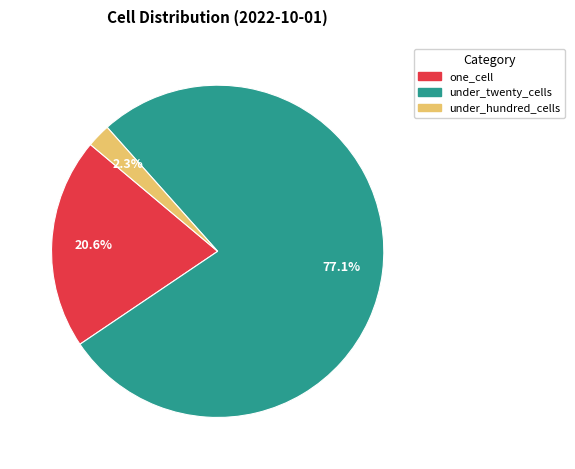

Is there a majority slice in this chart?

Yes